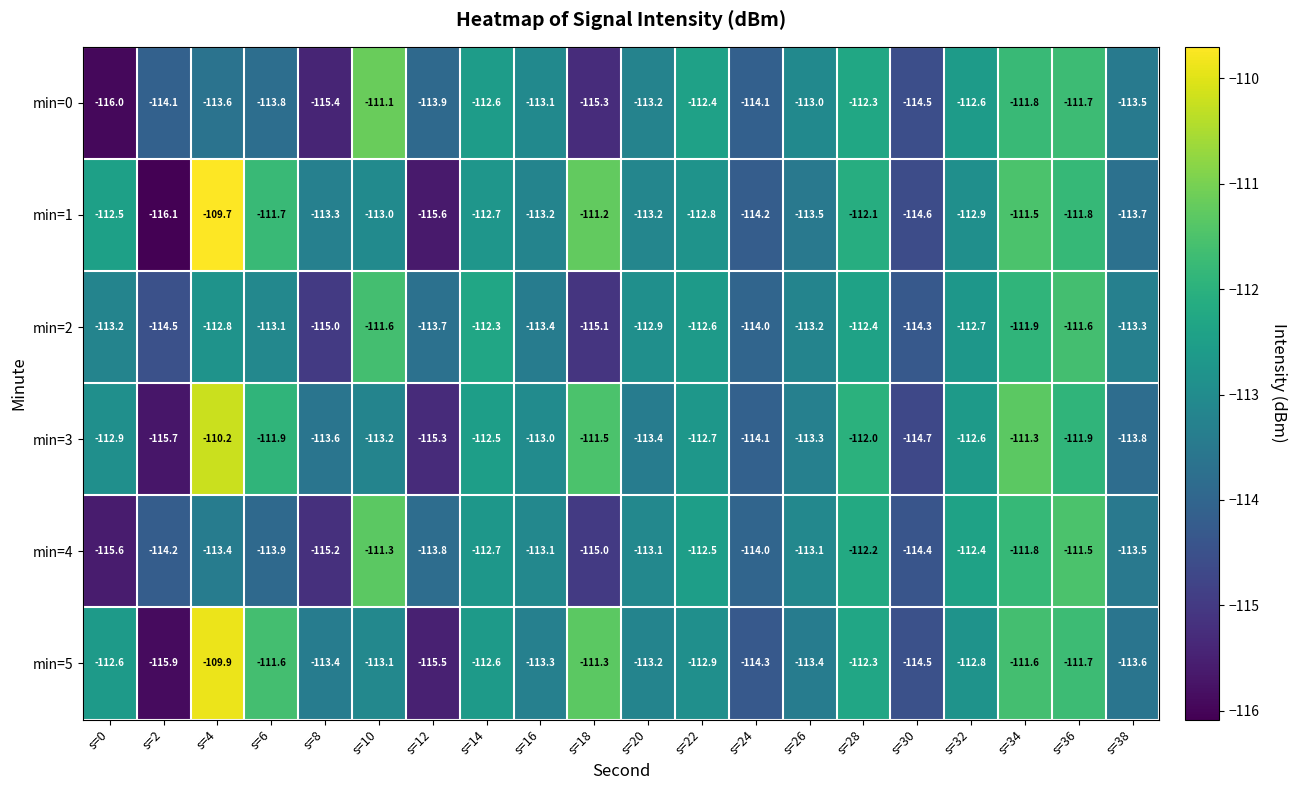

What is the spread (max minus min) of values at s=34?

0.6